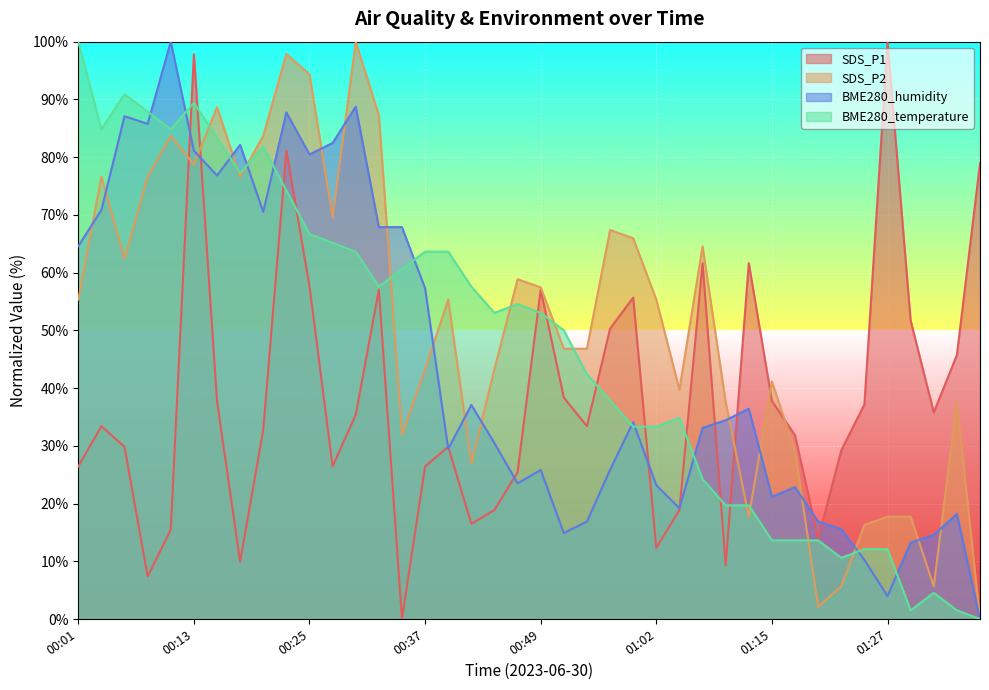

How many values in the BME280_temperature series exceed 53?

21